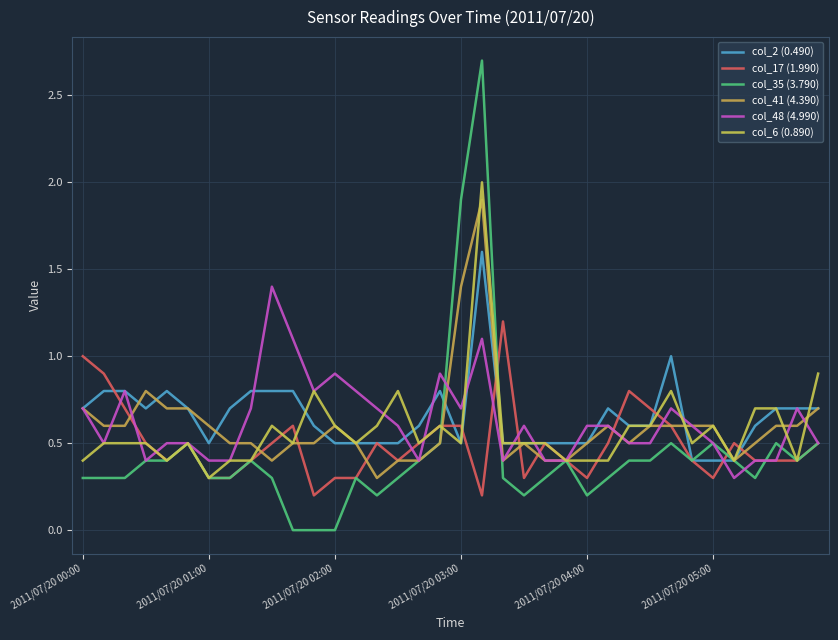

Is this an area chart (filled region under the line)?

No